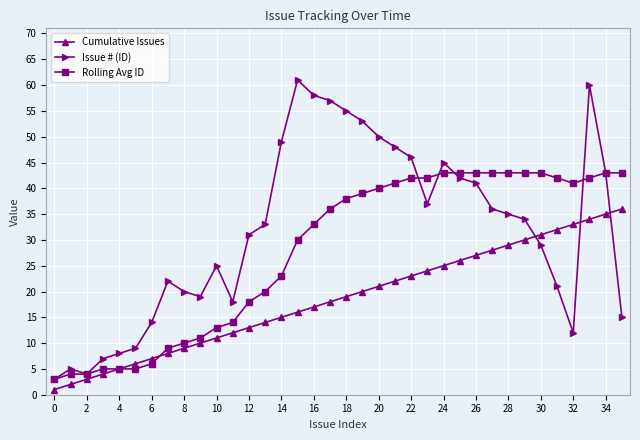

Rank the series by their average value, from highest to lowest.

Issue # (ID), Rolling Avg ID, Cumulative Issues